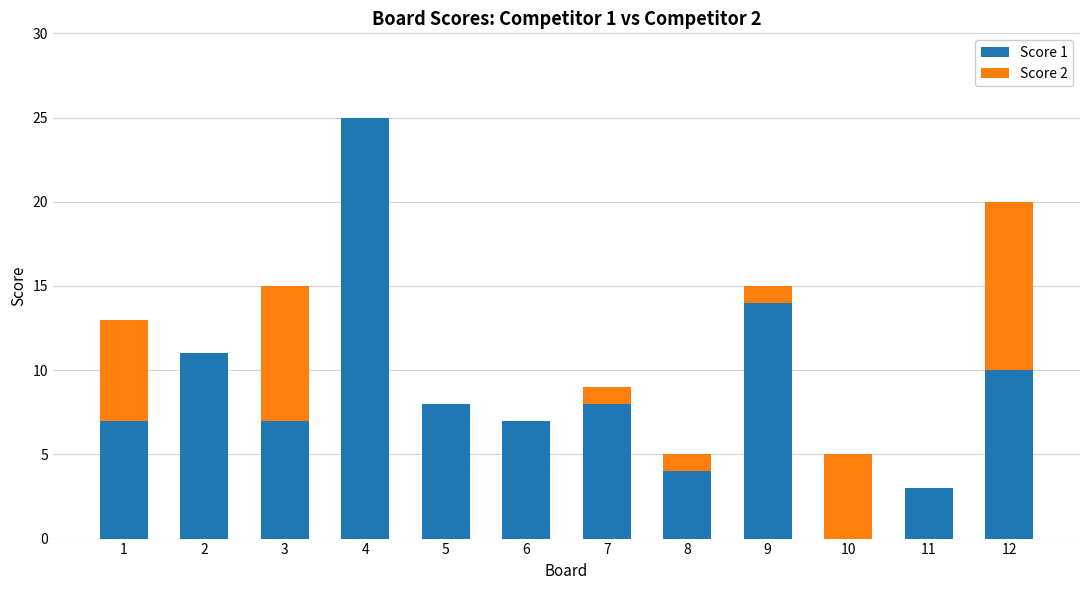

At which category is the sum across all series the highest?

4